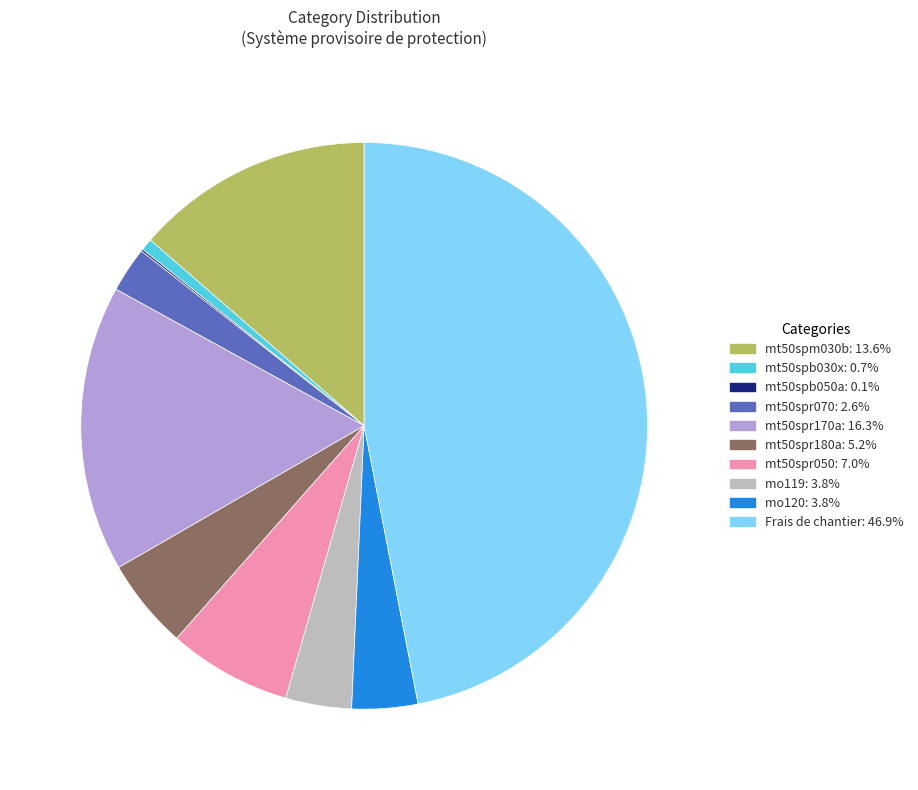

Does any single category account for the majority?

No